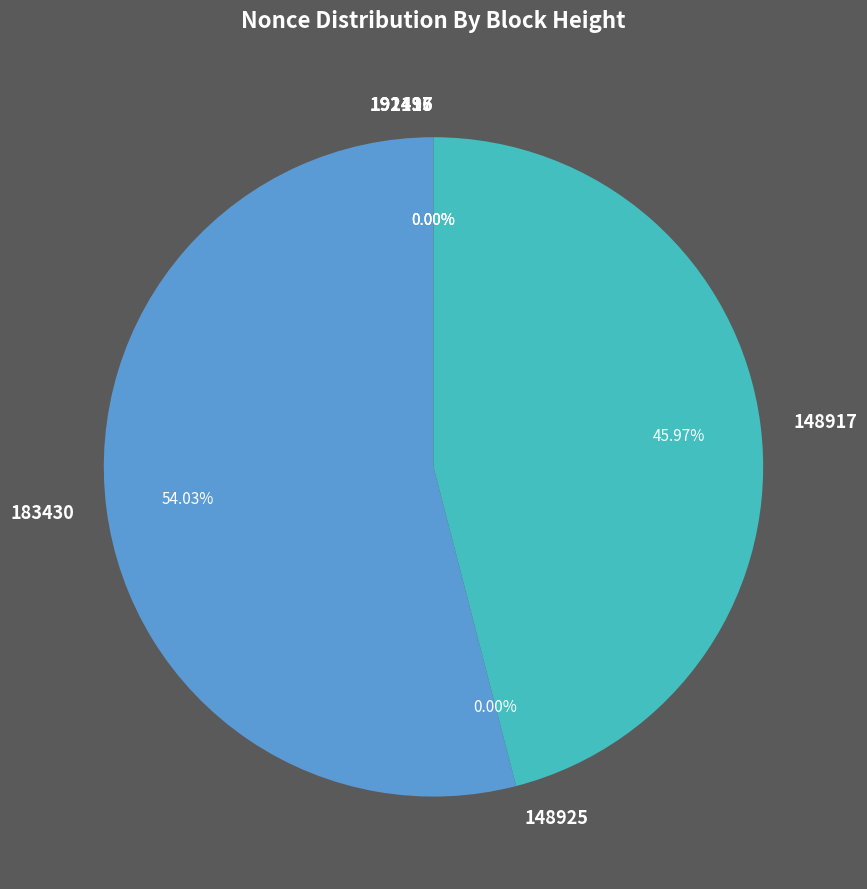

Which slice is the smallest?

148925